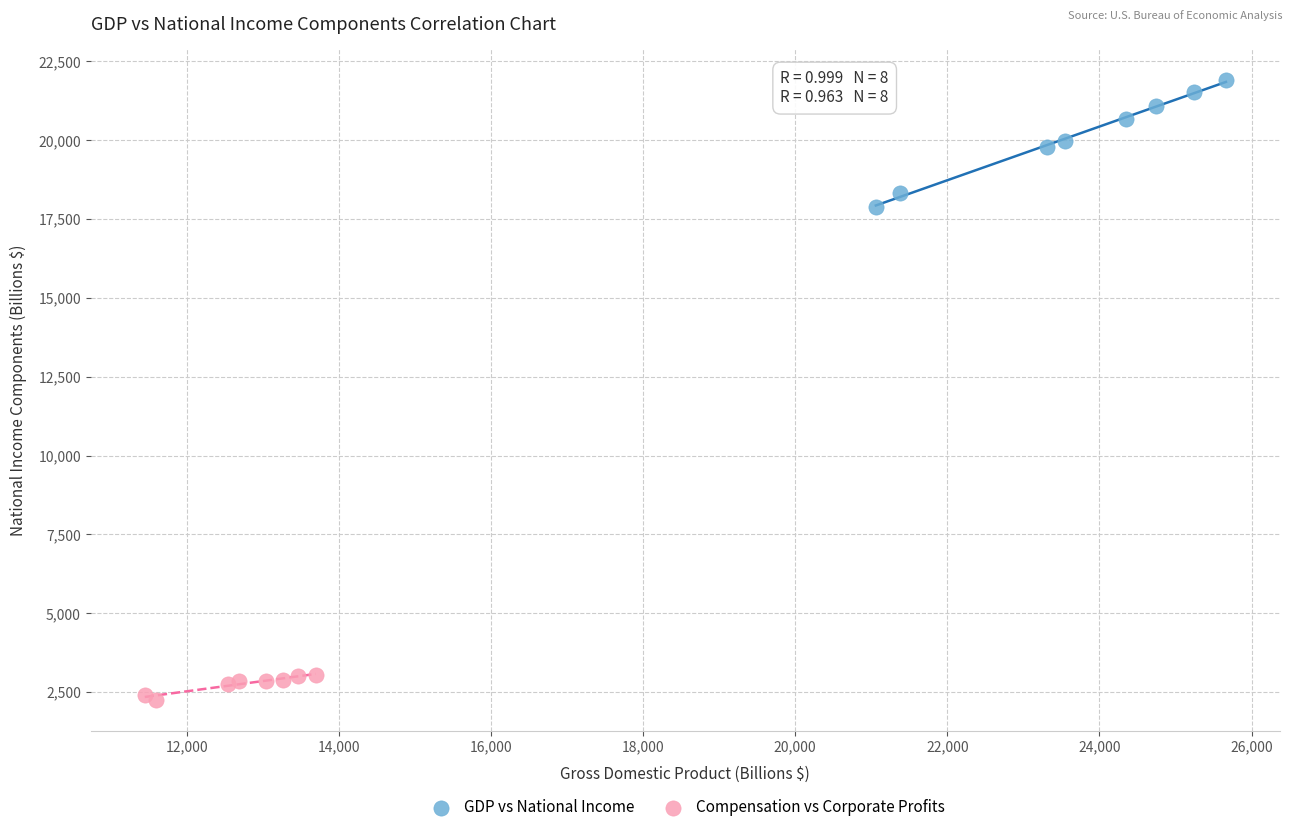

Which series contains the highest Y value?

GDP vs National Income